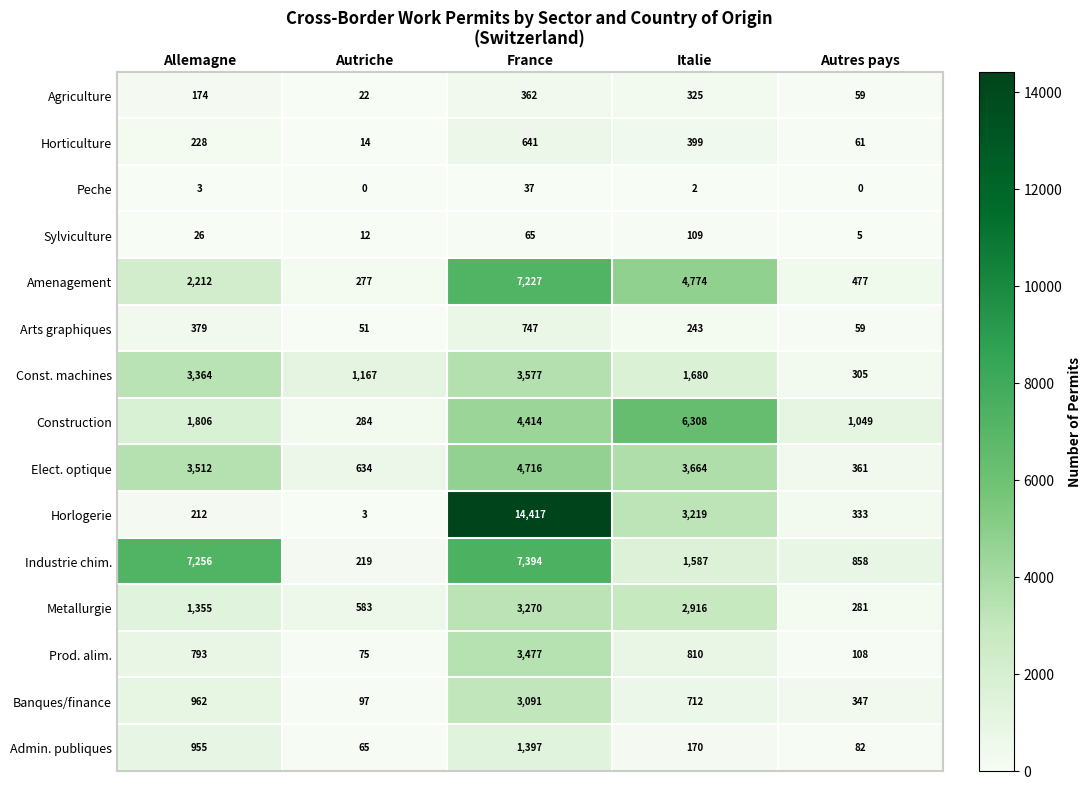

At which category is the sum across all series the highest?

France